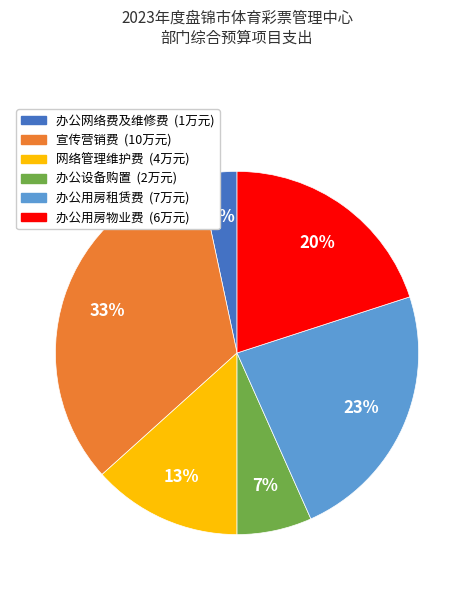

How many slices are in this pie chart?

6